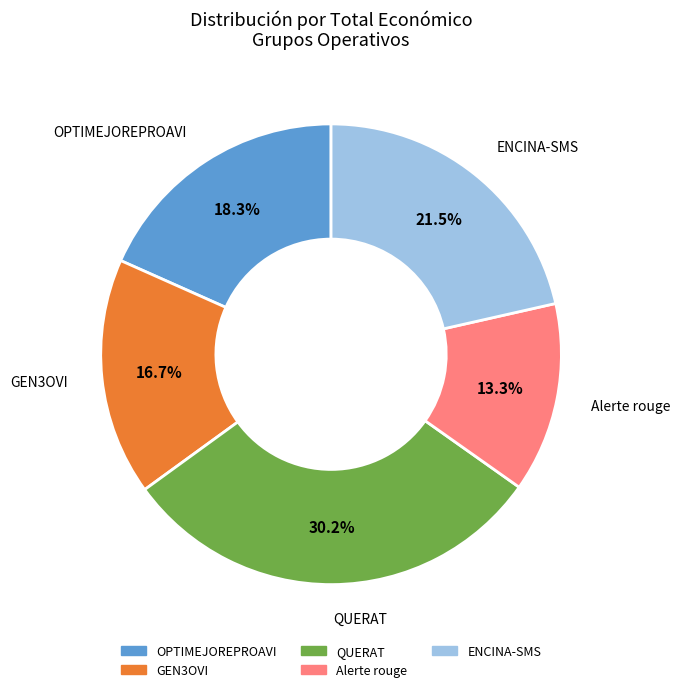

True or false: GEN3OVI accounts for 17% of the total.

True